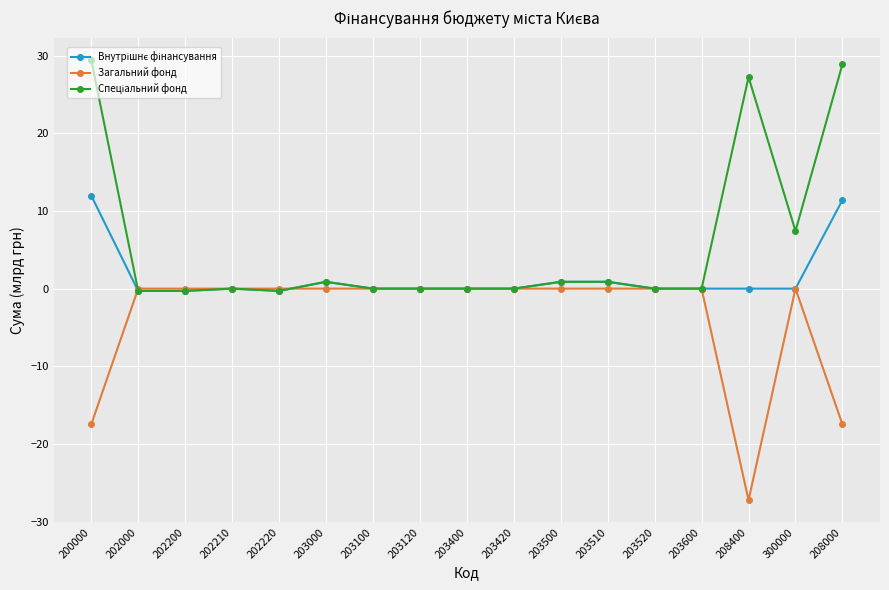

What position from the left is 208000?

17